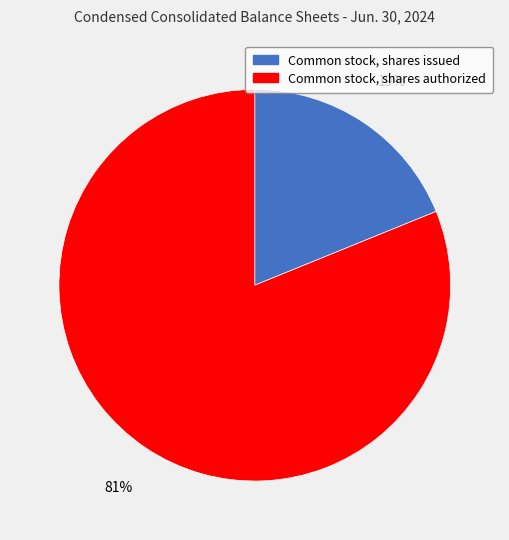

Do Common stock, shares issued and Common stock, shares authorized together represent more than half of the pie?

Yes